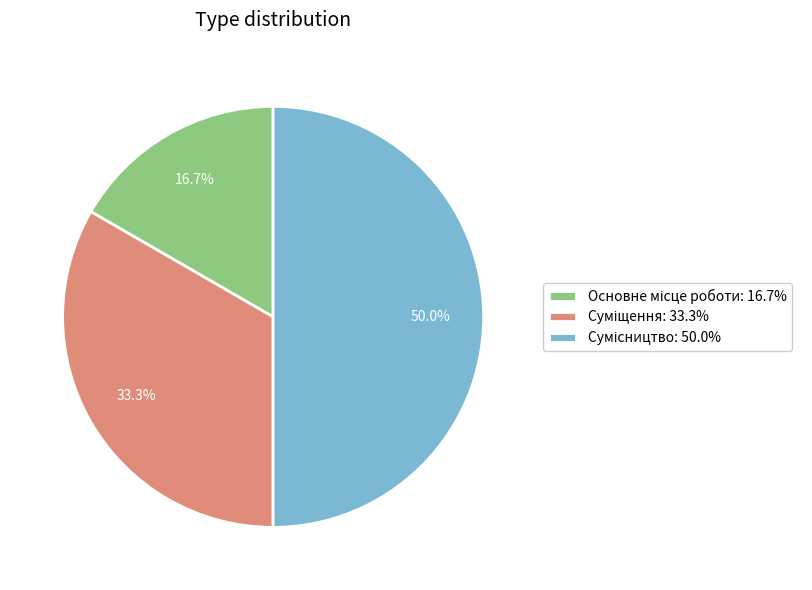

How many slices are in this pie chart?

3